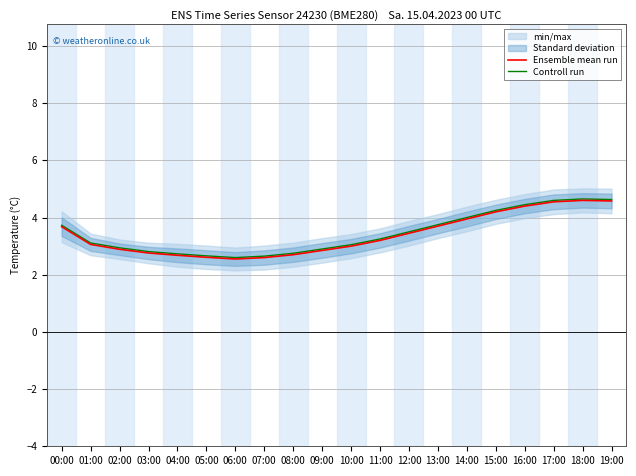

At which category does Controll run reach its first local valley?

06:00